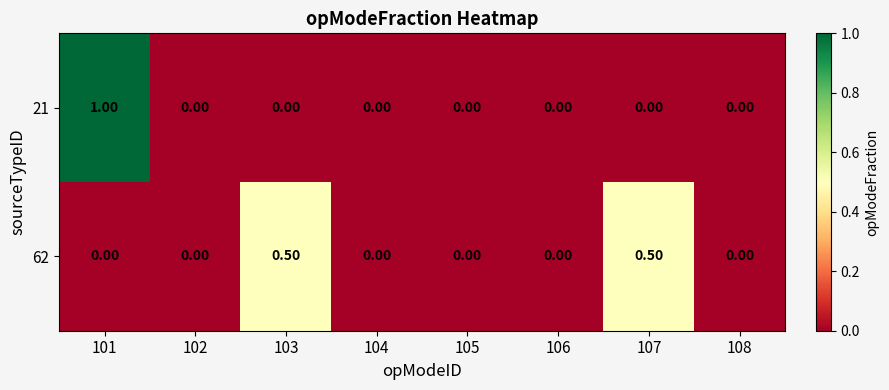

Which series has the widest spread of values?

21